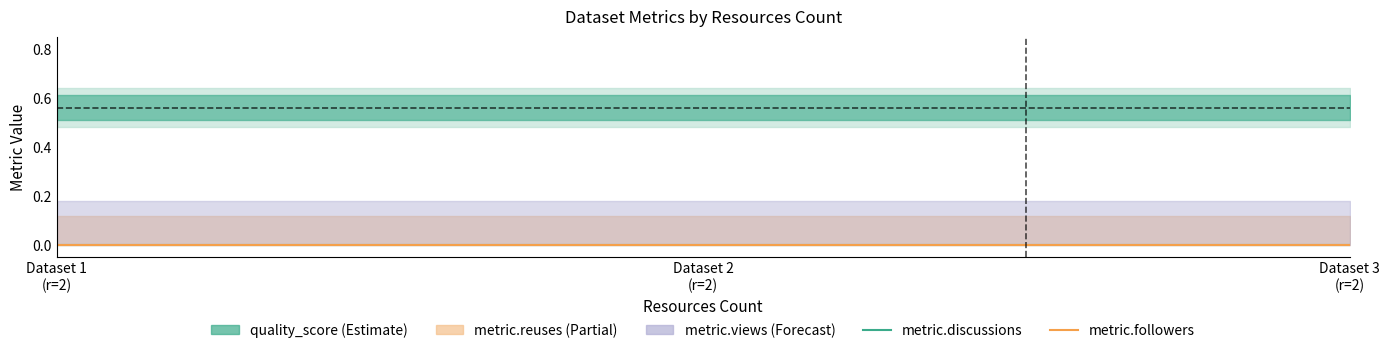

Reading right to left, transcribe all the data shown in this chart.

quality_score: 2=0.6	2=0.6	2=0.6
metric.discussions: 2=0.0	2=0.0	2=0.0
metric.reuses: 2=0.0	2=0.0	2=0.0
metric.followers: 2=0.0	2=0.0	2=0.0
metric.views: 2=0.0	2=0.0	2=0.0